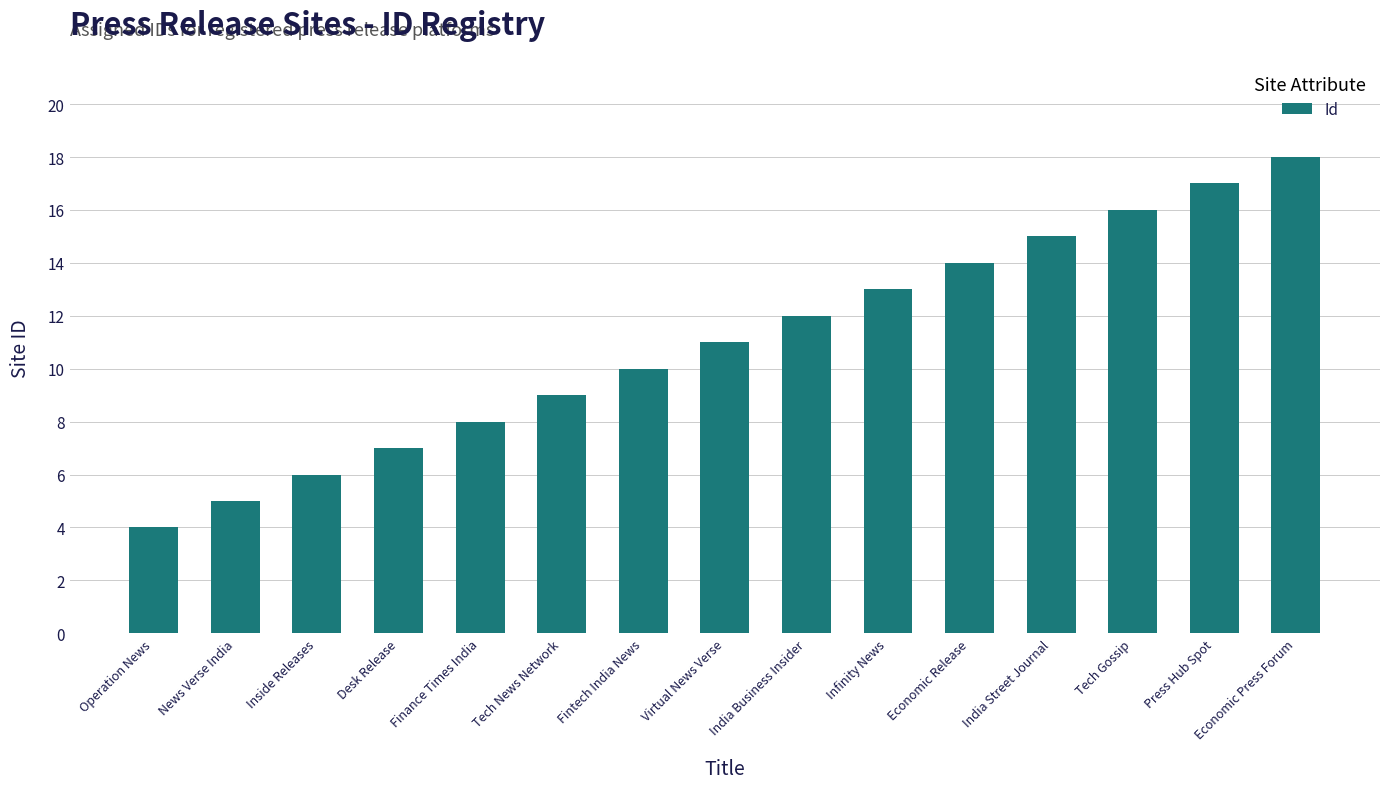

Rank the categories by value from highest to lowest.

Economic Press Forum, Press Hub Spot, Tech Gossip, India Street Journal, Economic Release, Infinity News, India Business Insider, Virtual News Verse, Fintech India News, Tech News Network, Finance Times India, Desk Release, Inside Releases, News Verse India, Operation News